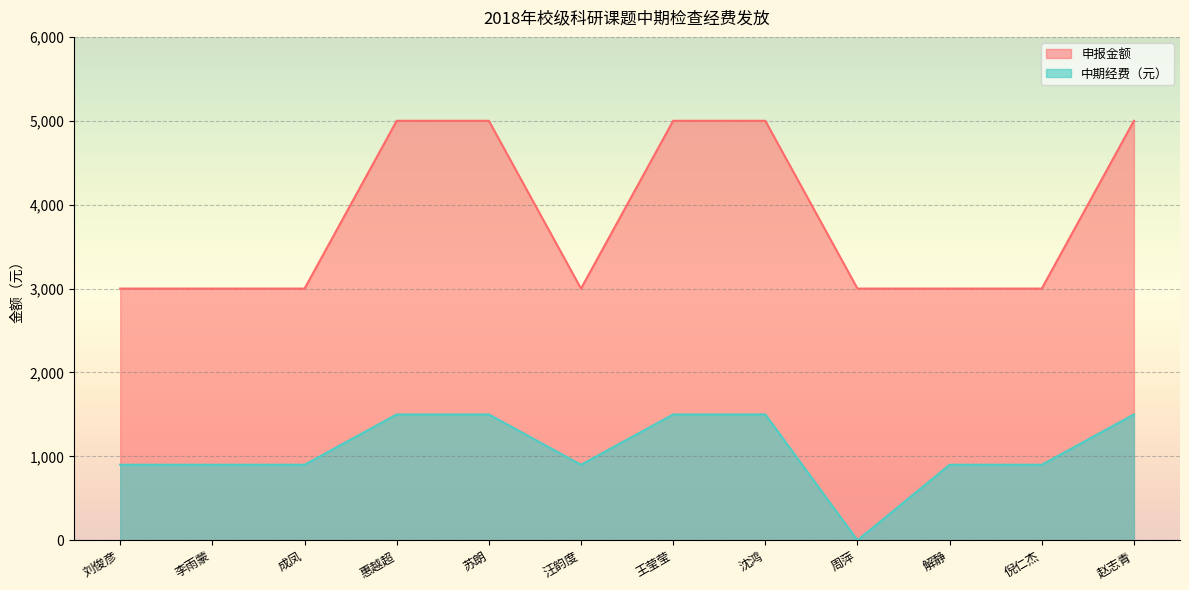

At how many categories does at least one series exceed 585?

12